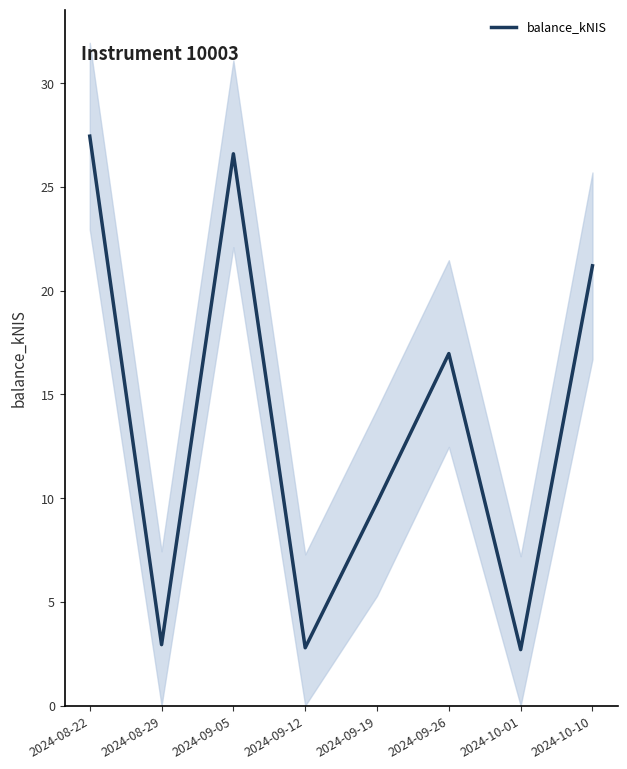

The chart shows a value of 9.8 at 2024-09-19. True or false?

True